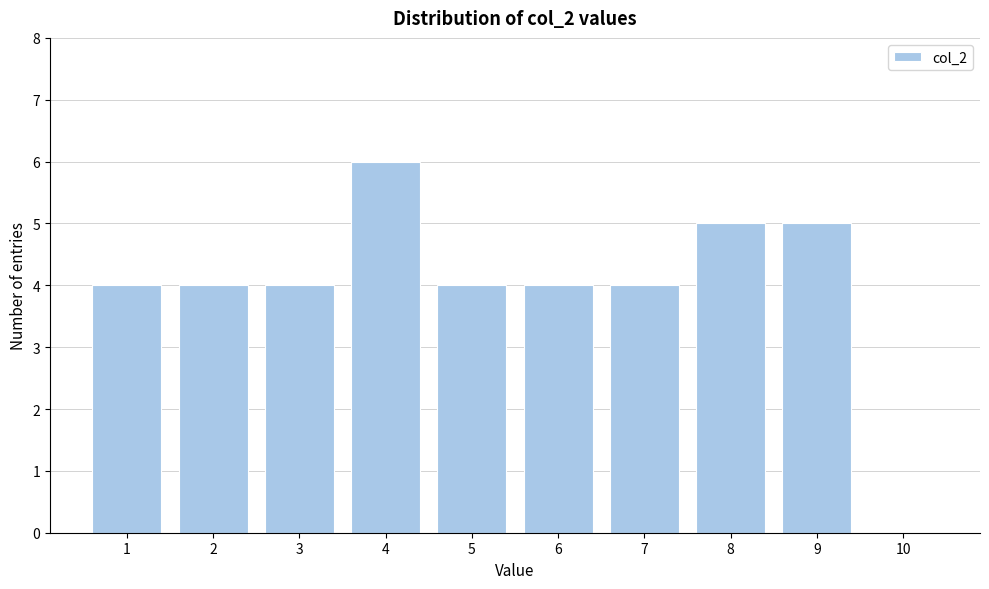

Reading left to right, extract all data points from this chart.

1=4	2=4	3=4	4=6	5=4	6=4	7=4	8=5	9=5	10=0